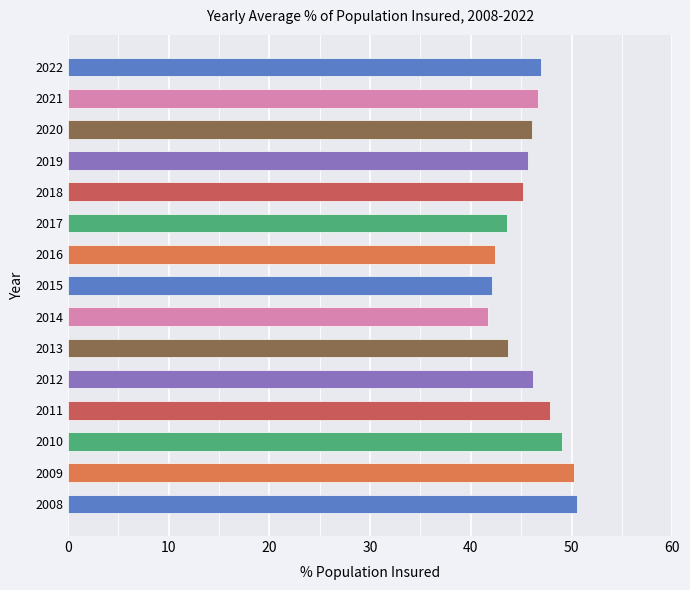

What is the sum of all values?

688.1